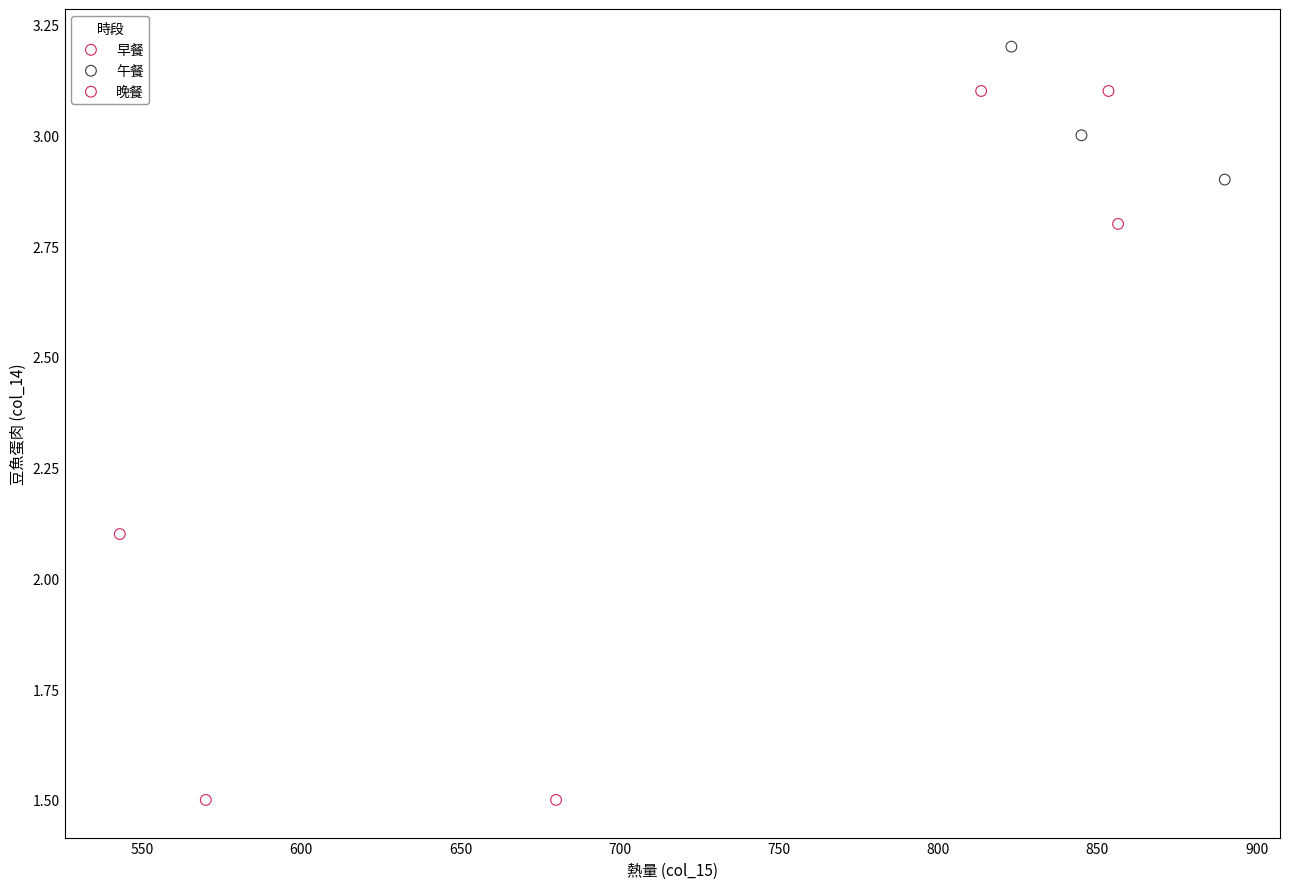

Which series contains the lowest Y value?

早餐